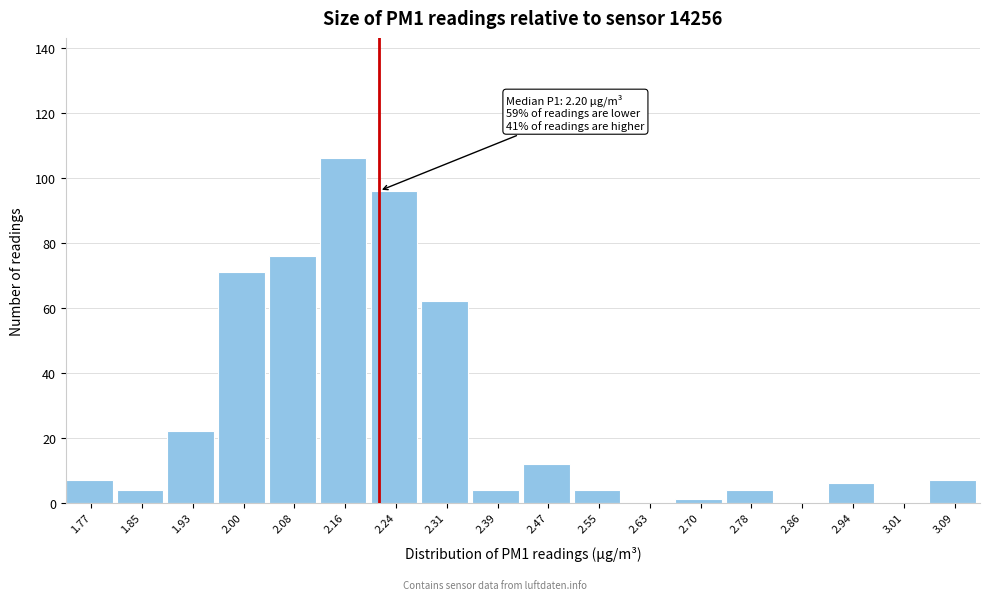

Reading left to right, list all the values displayed in this chart.

1.77=7	1.85=4	1.93=22	2.00=71	2.08=76	2.16=106	2.24=96	2.31=62	2.39=4	2.47=12	2.55=4	2.63=0	2.70=1	2.78=4	2.86=0	2.94=6	3.01=0	3.09=7